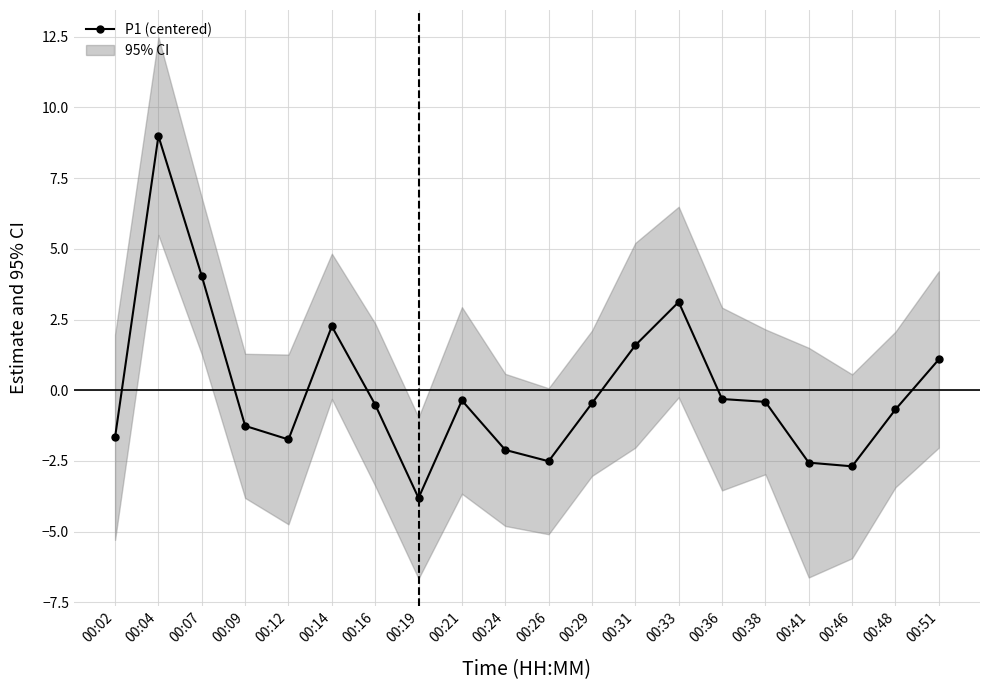

What is the difference between the maximum and minimum values?

12.8